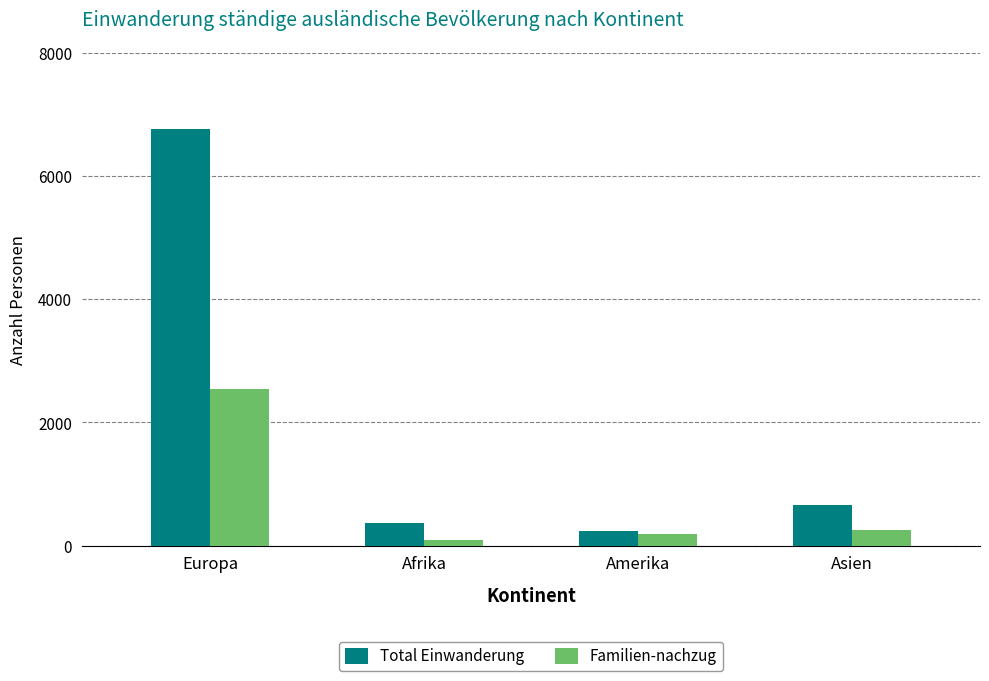

What is the sum of all Familien-nachzug values?

3069